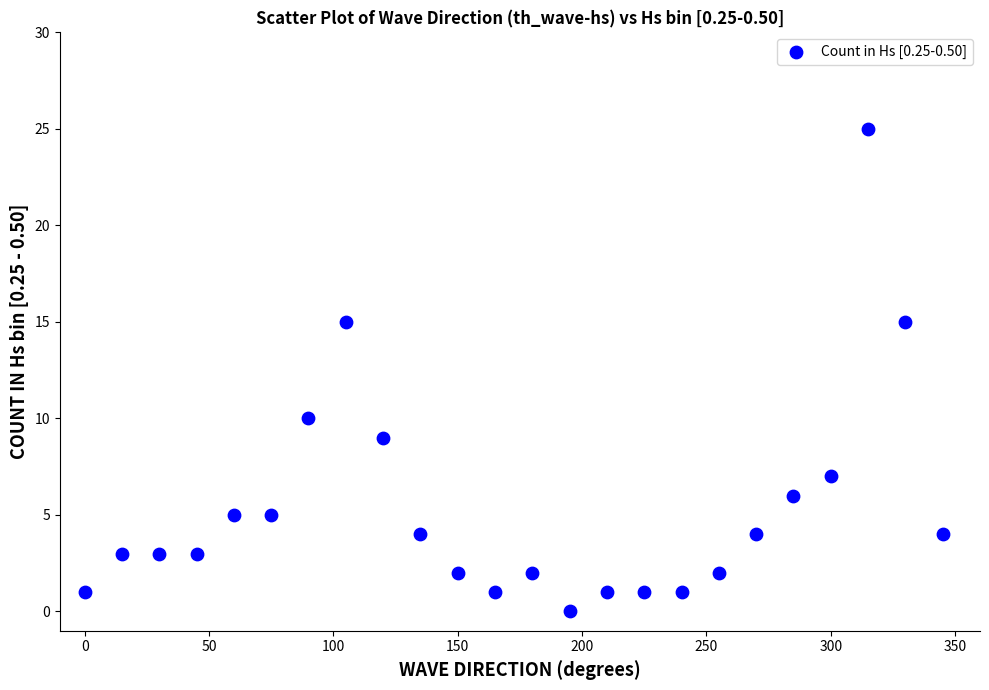

What is the range of Y values (max minus min)?

25